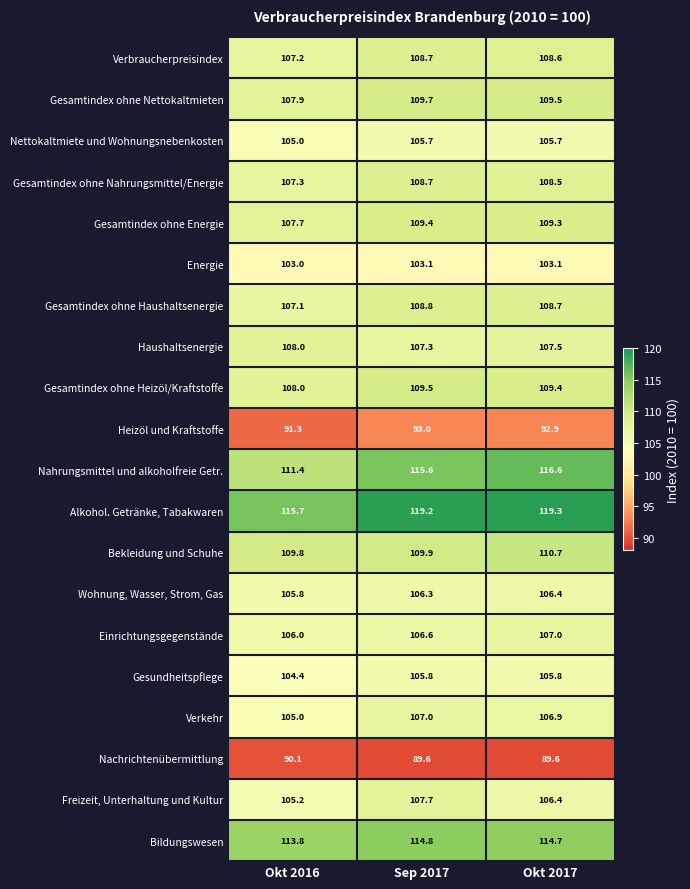

Which series has the largest total across all categories?

Alkohol. Getränke, Tabakwaren